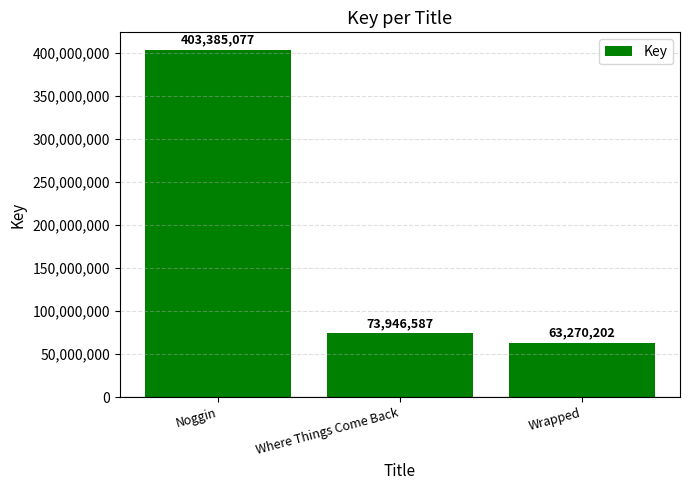

How many bars are there in total?

3